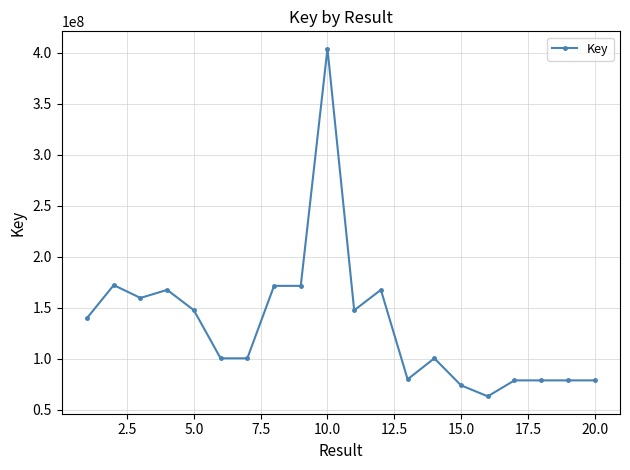

What is the value of the 1st point from the left?

139920324